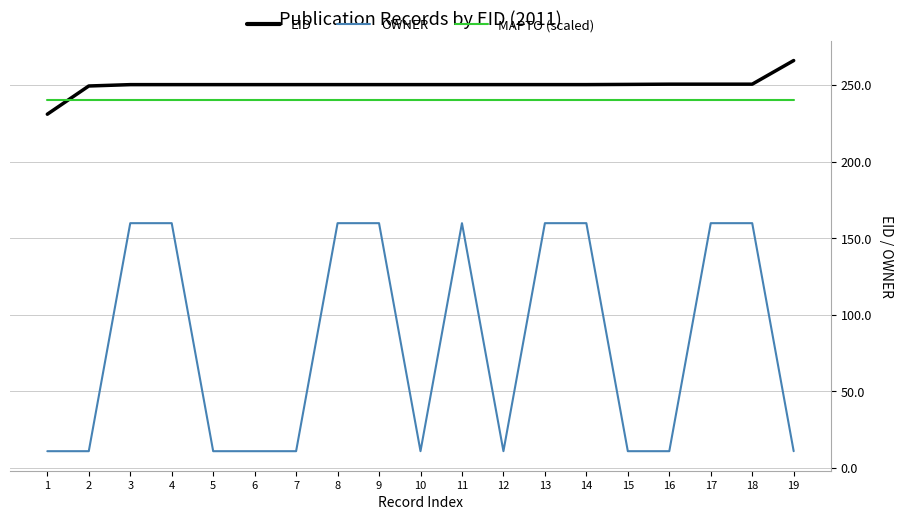

Which series has the largest range (max minus min)?

OWNER